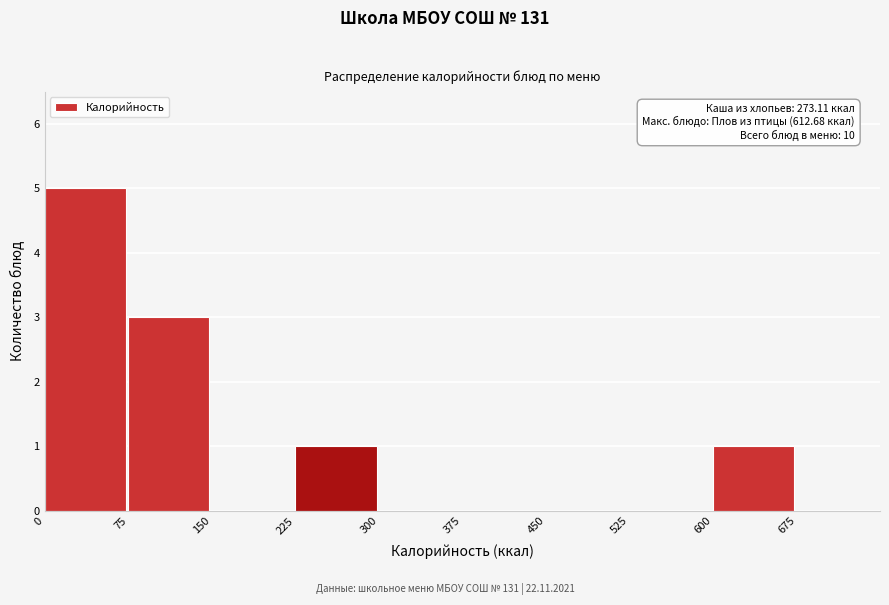

Which range on the x-axis has the tallest bar?

0 to 75